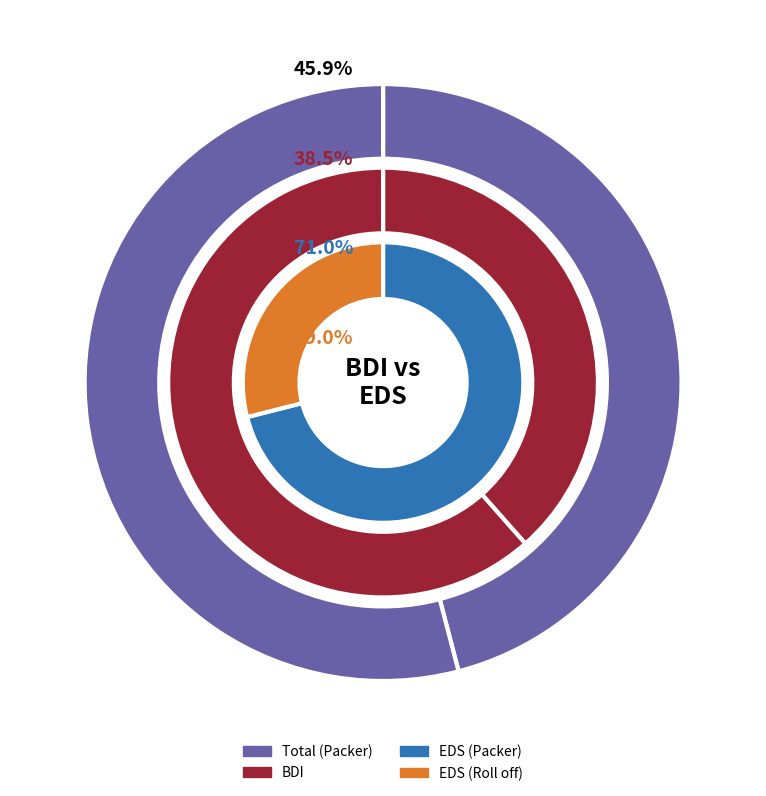

At Roll off, list the series in order from smallest to largest.

EDS, BDI, Total